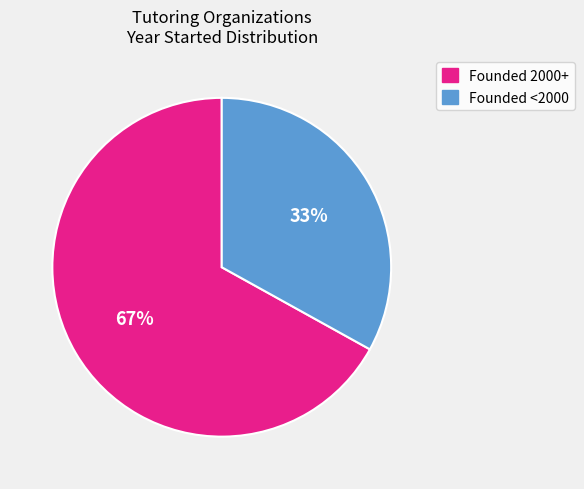

To the nearest percent, what is the average slice percentage?

50%